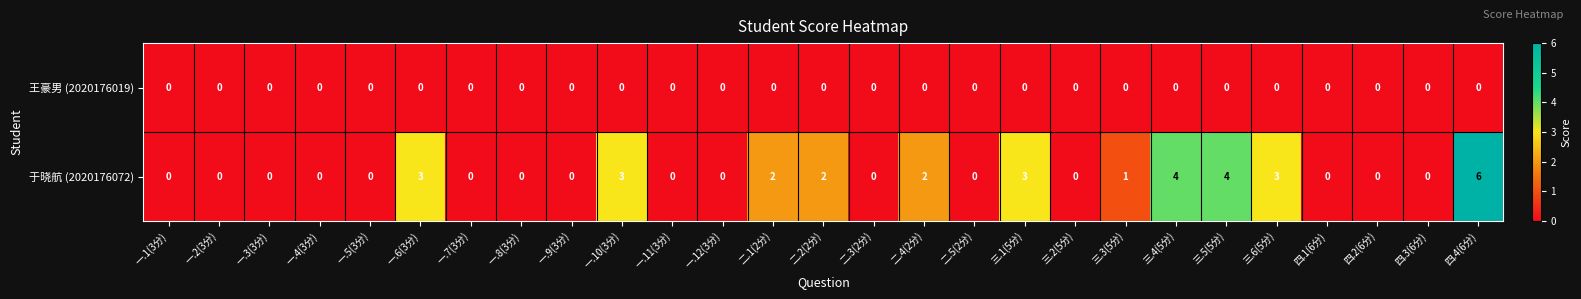

True or false: 王豪男 (2020176019) has a value of 0 at 三.2(5分).

True